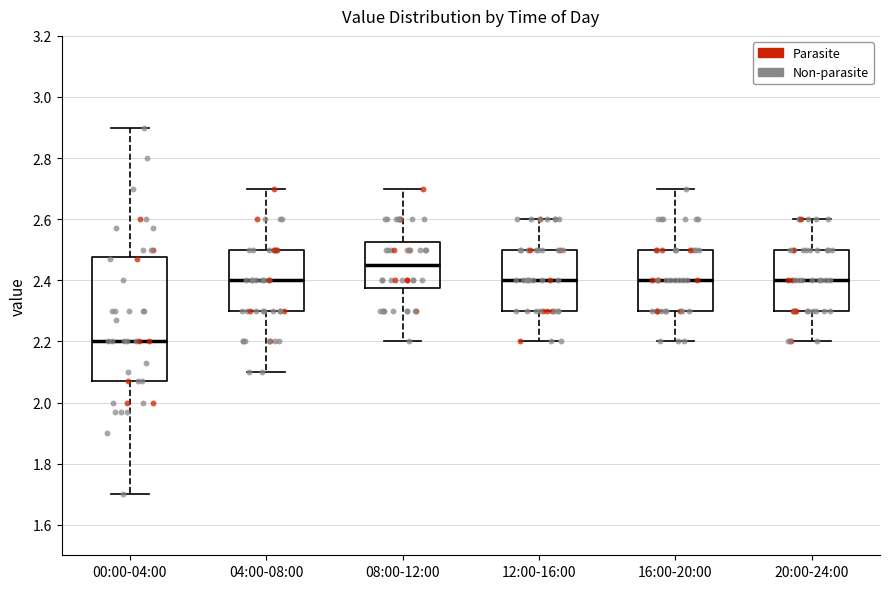

Reading left to right, transcribe this box plot: for each box, give where its median line is, the range the box spans, and where its two whiskers end, as read against the y-axis. The values are not printed on the chart, so give them approximately, as read against the axis.

00:00-04:00: median 2.20, box 2.08 to 2.48, whiskers 1.70 to 2.90
04:00-08:00: median 2.40, box 2.30 to 2.50, whiskers 2.10 to 2.70
08:00-12:00: median 2.46, box 2.38 to 2.52, whiskers 2.20 to 2.70
12:00-16:00: median 2.40, box 2.30 to 2.50, whiskers 2.20 to 2.60
16:00-20:00: median 2.40, box 2.30 to 2.50, whiskers 2.20 to 2.70
20:00-24:00: median 2.40, box 2.30 to 2.50, whiskers 2.20 to 2.60